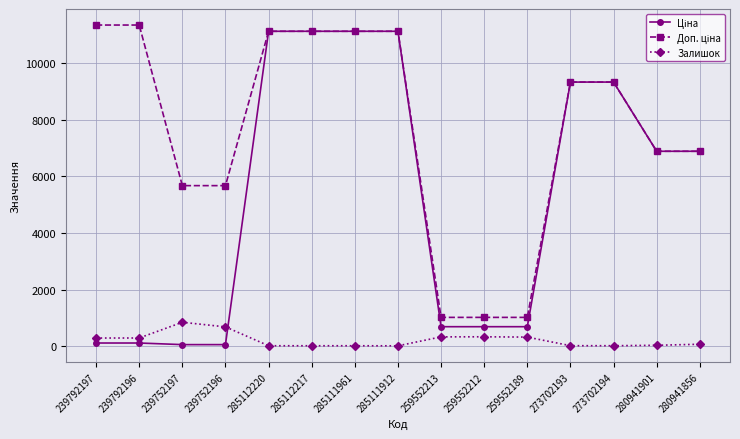

What is the greatest value displayed?

11334.0